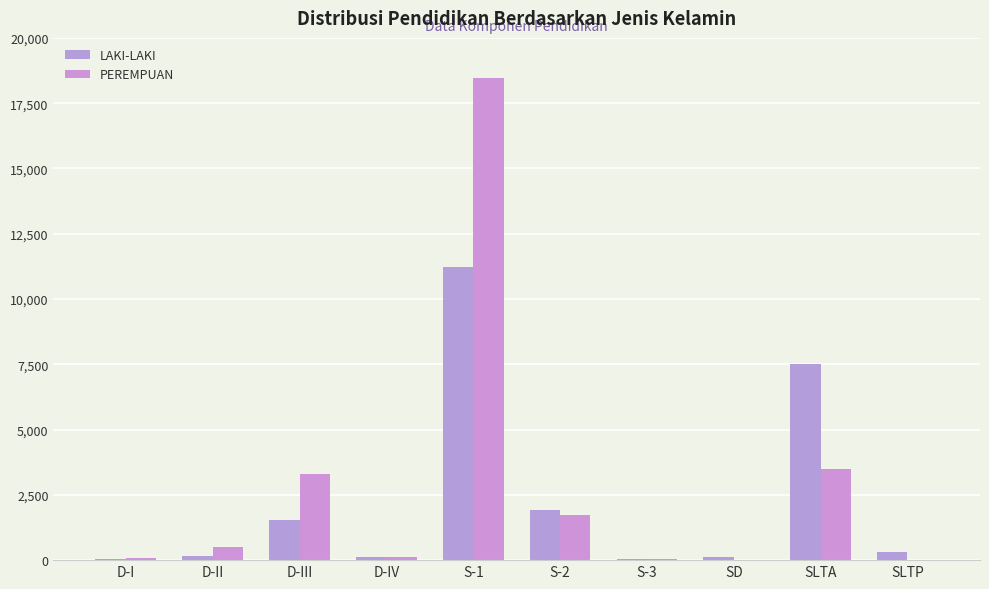

What is the smallest value displayed?

2